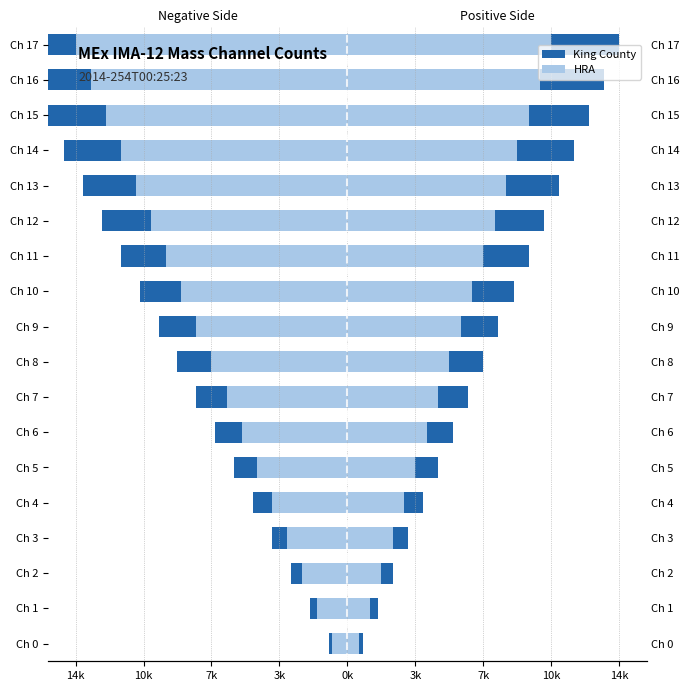

How many bars are there in total?

36